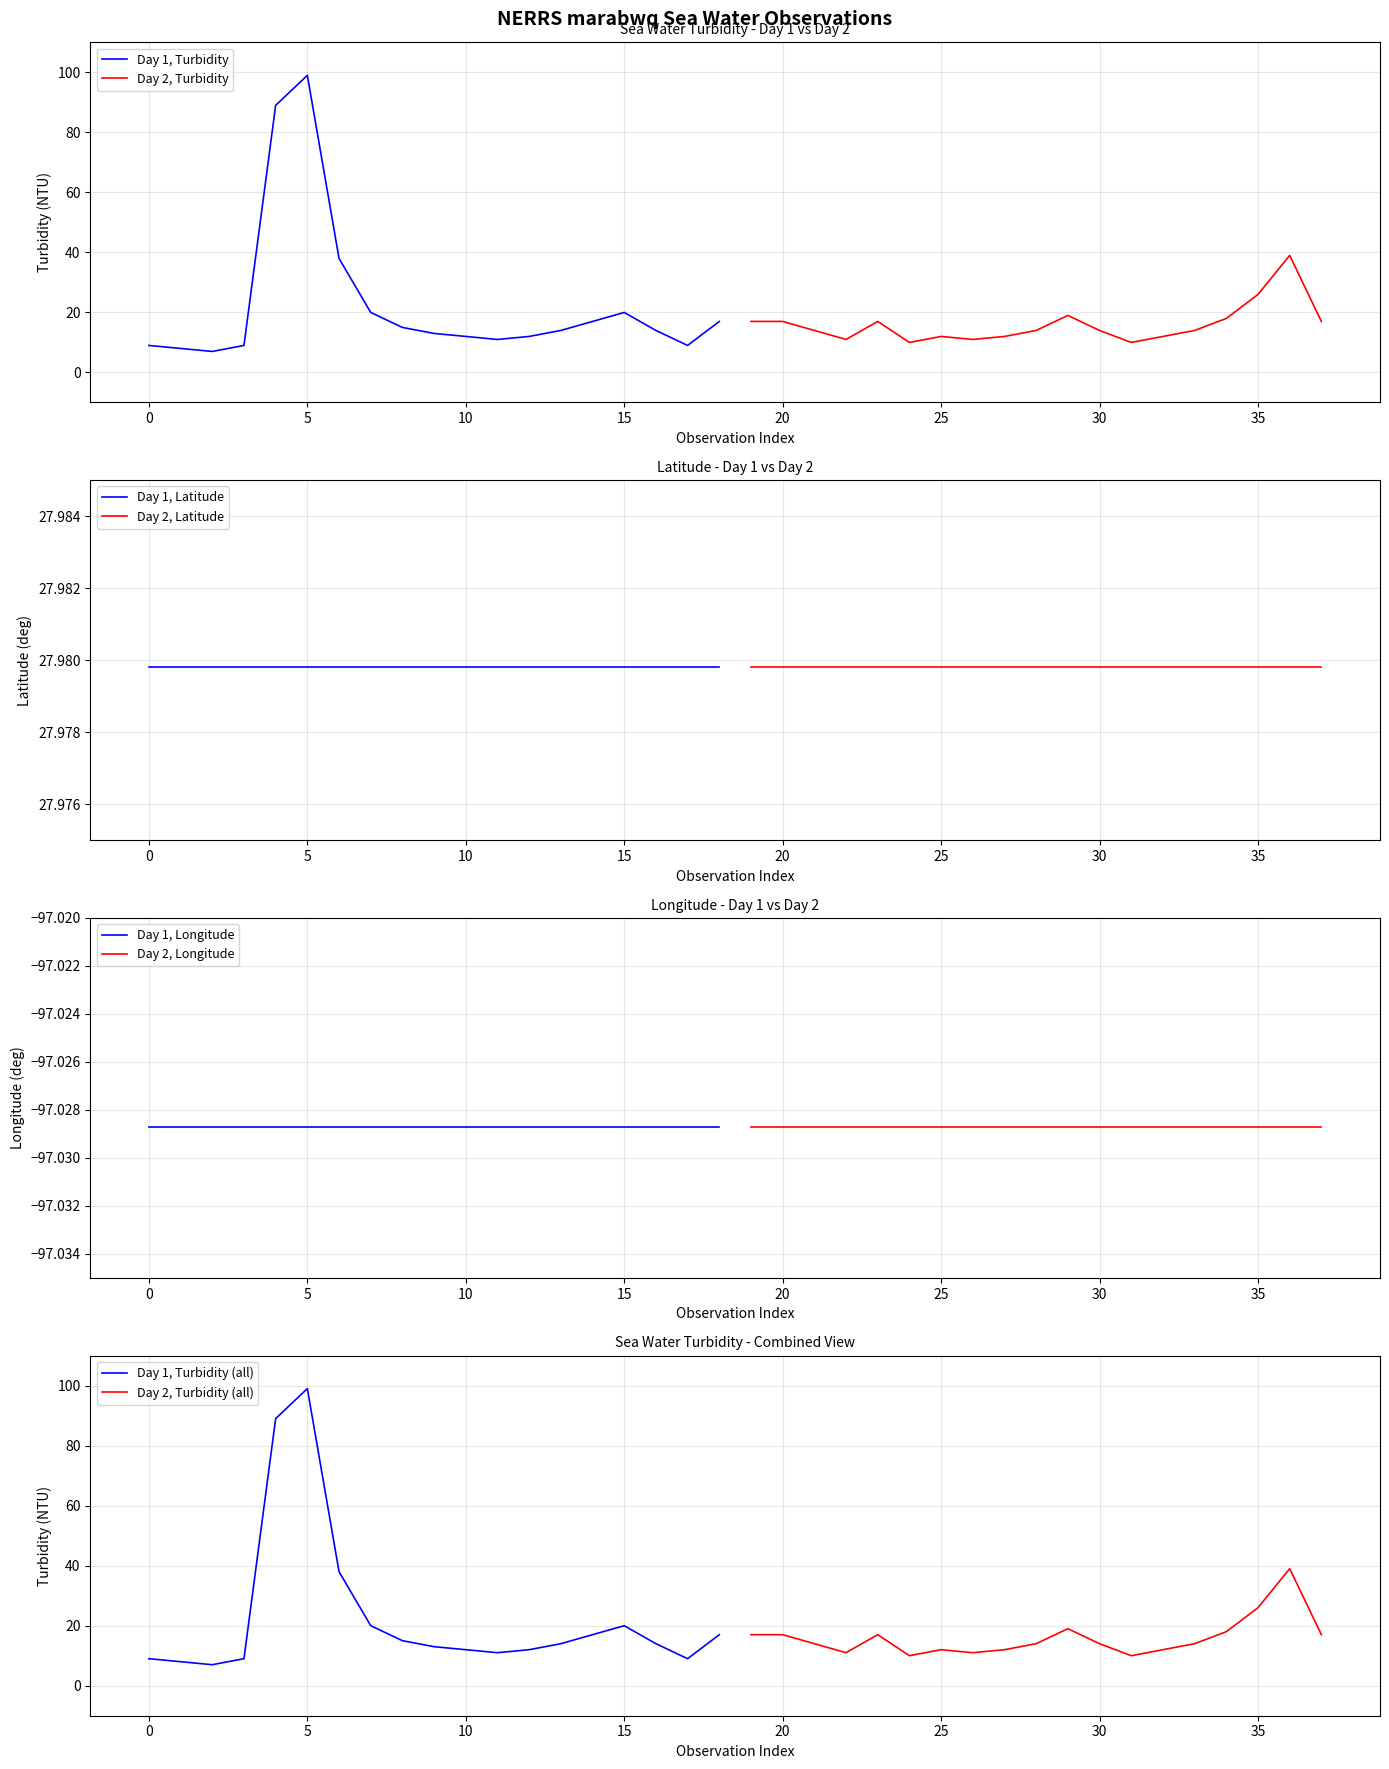

Is it true that Day 1, Turbidity equals 14 at 0?

False